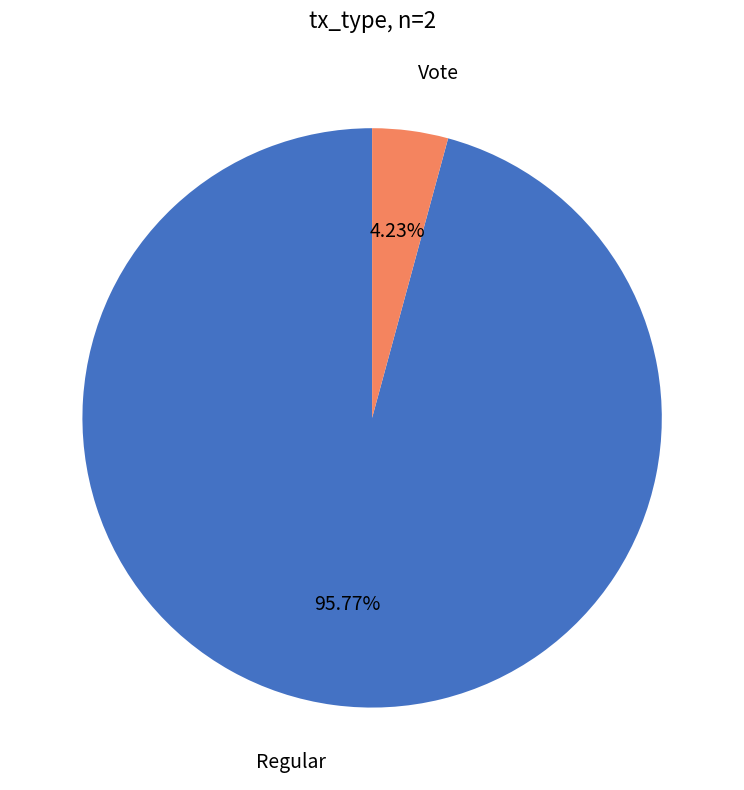

To the nearest percent, what is the difference between the largest and smallest slice percentages?

92%